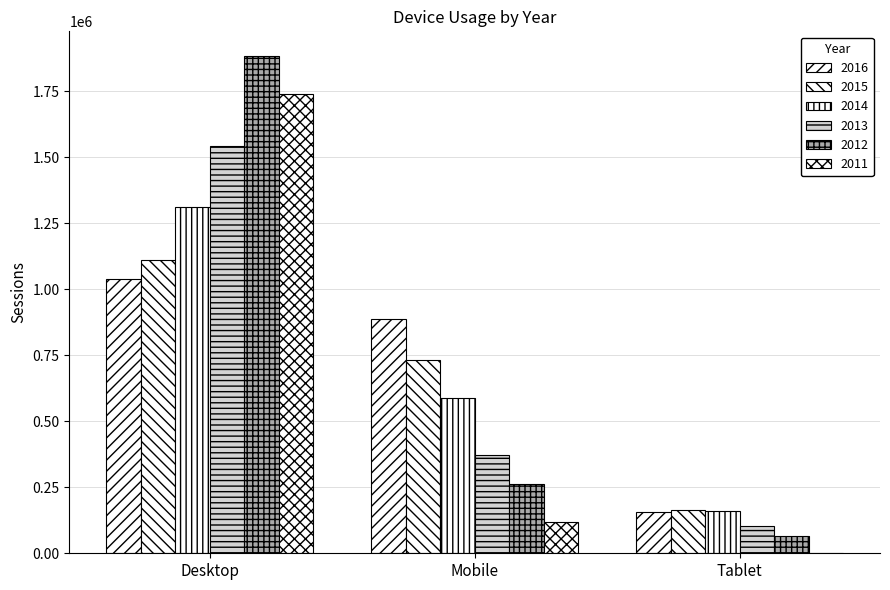

How many categories are shown in the chart?

3